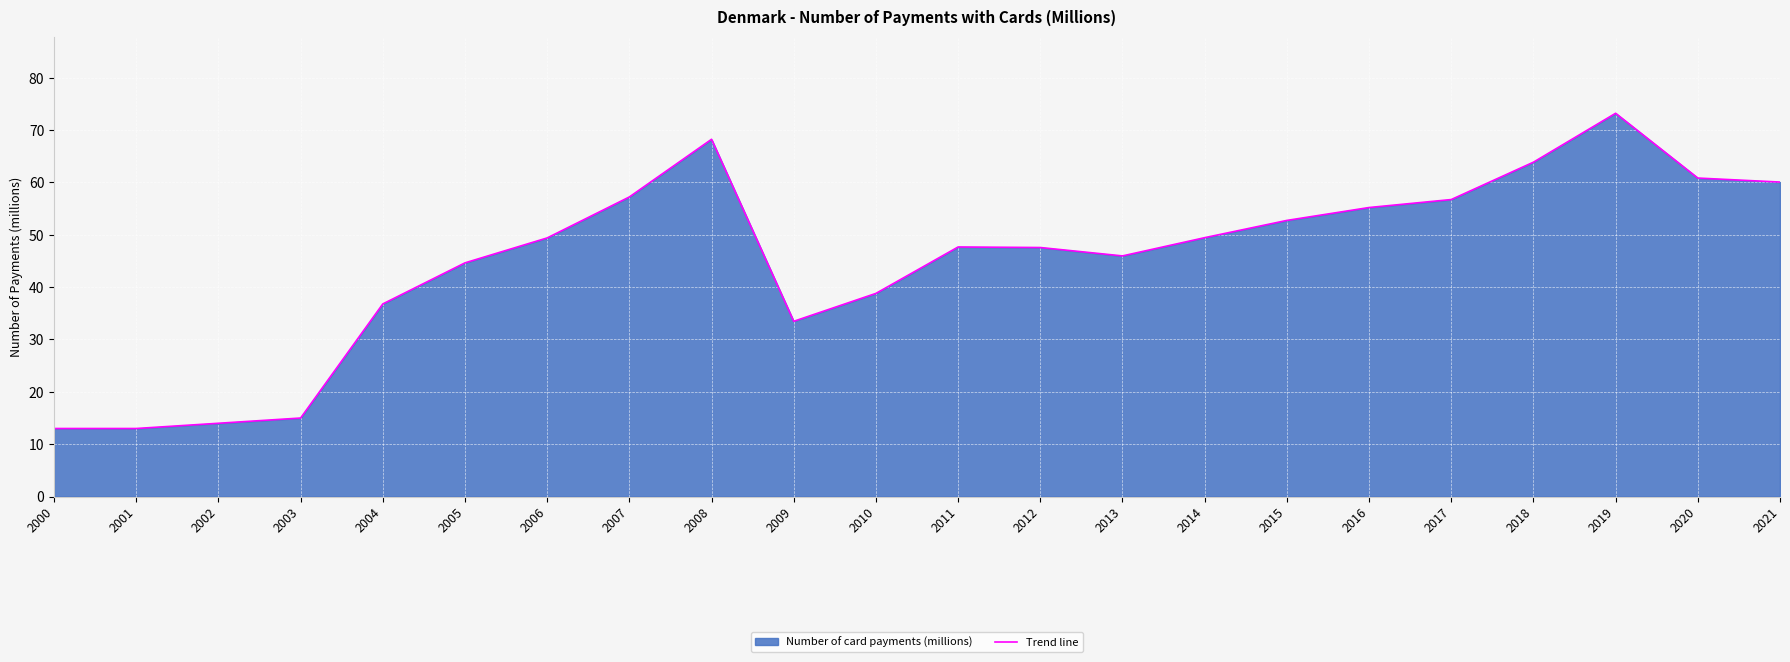

Is it true that the value at 2017 is 77.8?

False